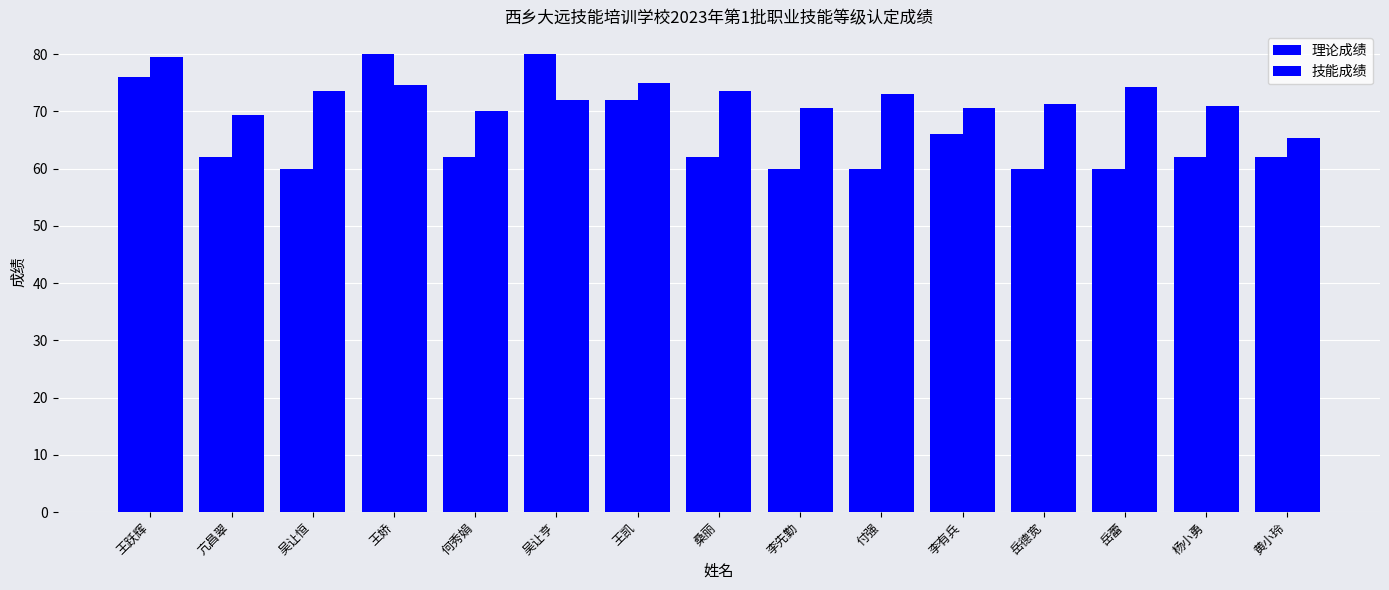

Are the bars grouped side by side (vs. stacked)?

Yes